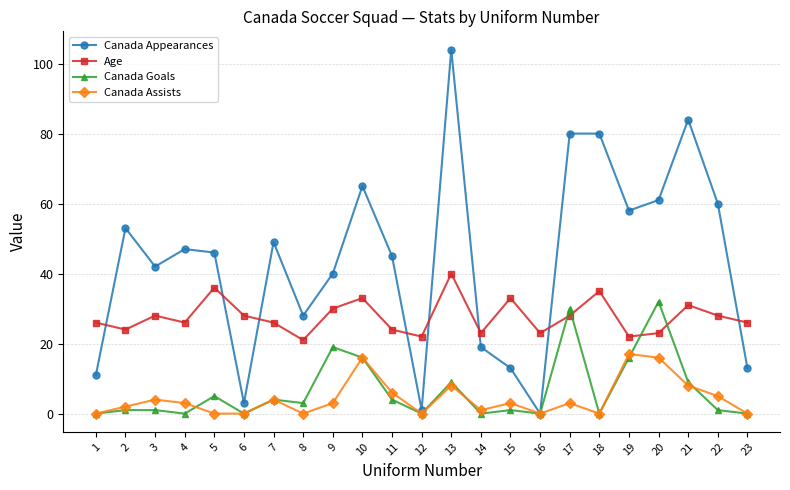

Reading left to right, what are all the values shown in this chart?

Canada Appearances: 11	53	42	47	46	3	49	28	40	65	45	1	104	19	13	0	80	80	58	61	84	60	13
Age: 26	24	28	26	36	28	26	21	30	33	24	22	40	23	33	23	28	35	22	23	31	28	26
Canada Goals: 0	1	1	0	5	0	4	3	19	16	4	0	9	0	1	0	30	0	16	32	9	1	0
Canada Assists: 0	2	4	3	0	0	4	0	3	16	6	0	8	1	3	0	3	0	17	16	8	5	0